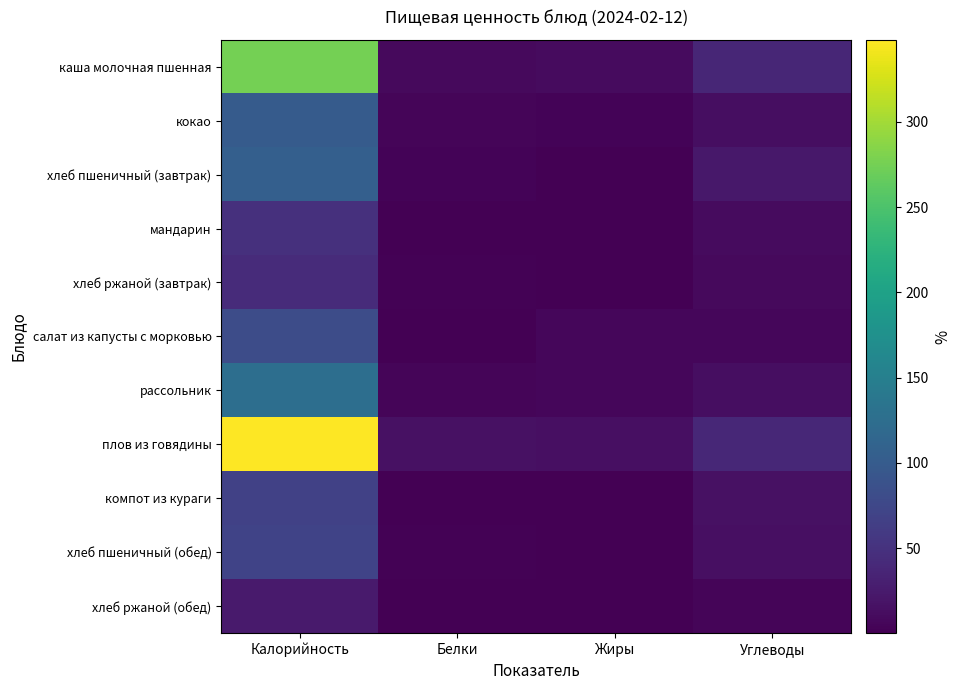

What is the maximum value for мандарин?

49.0